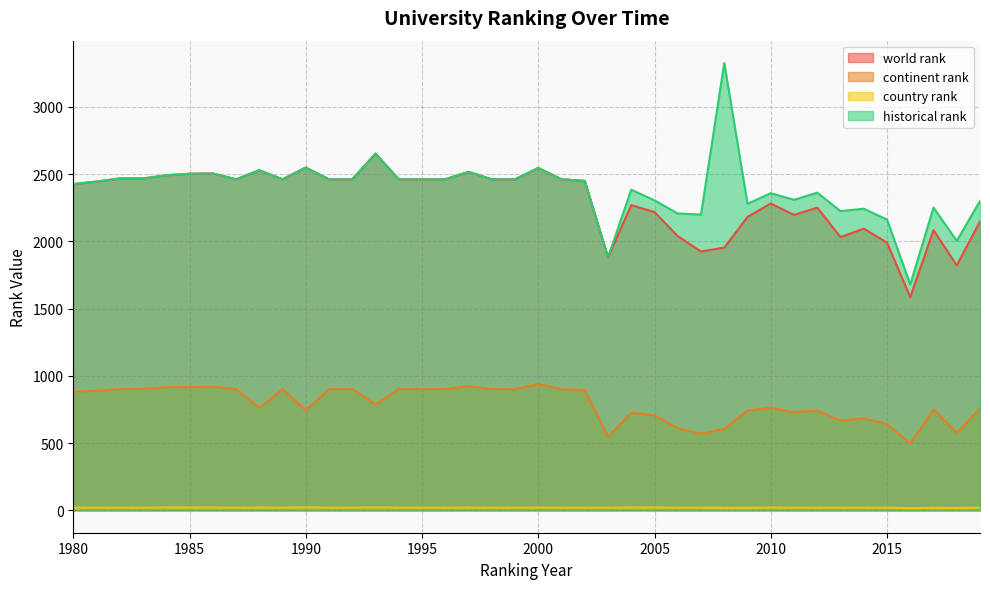

True or false: country rank and historical rank cross at least once.

False